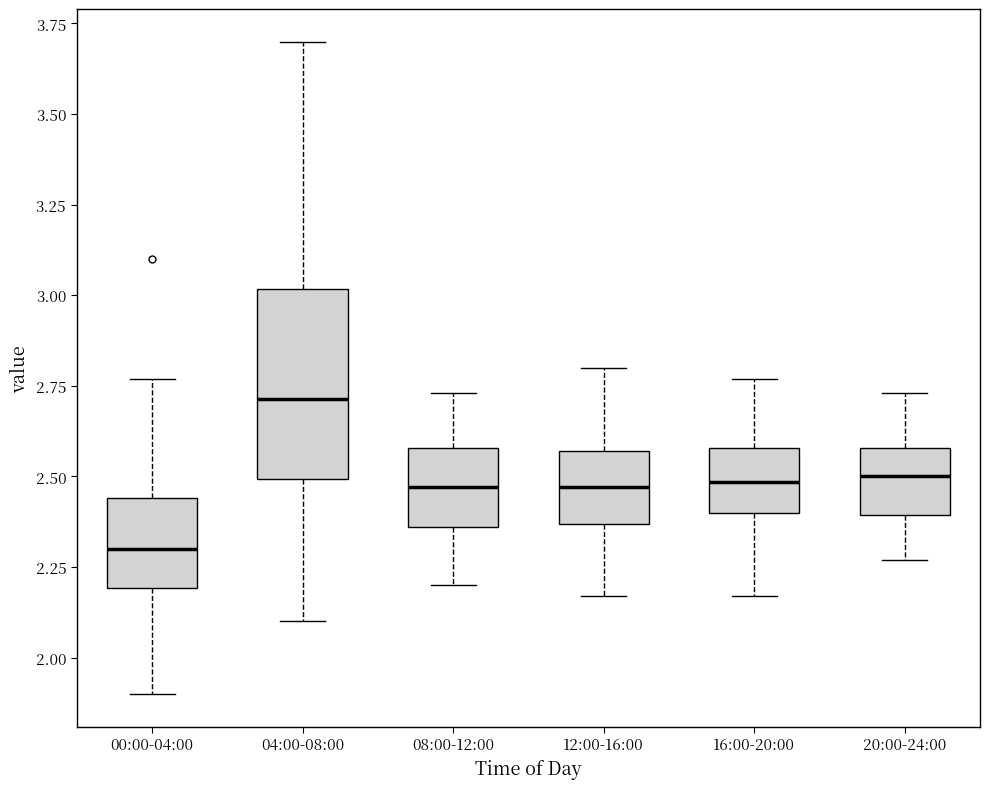

Where is the lower edge of the box for 20:00-24:00 on the y-axis? The values are not printed on the chart, so give them approximately, as read against the axis.

2.40